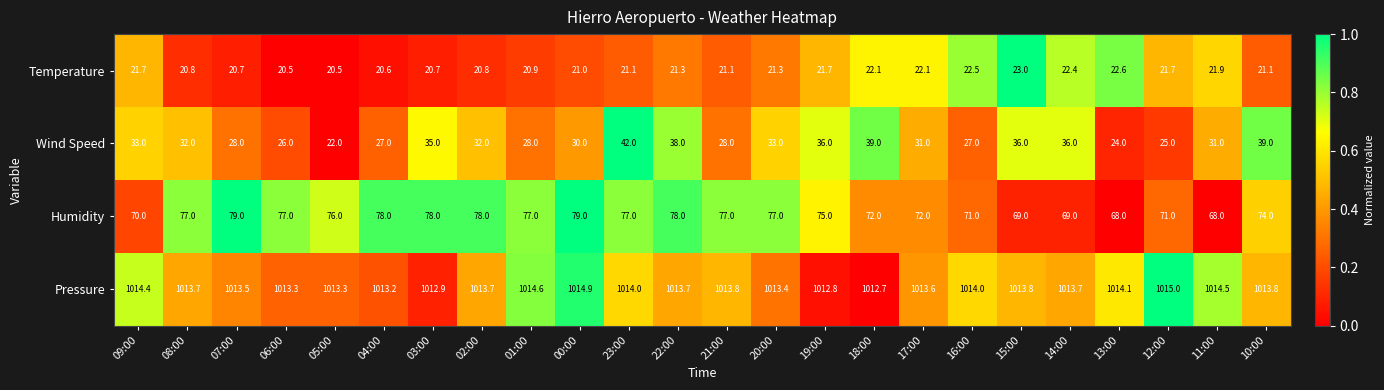

What is the difference between the maximum and minimum values in the Wind Speed series?

20.0